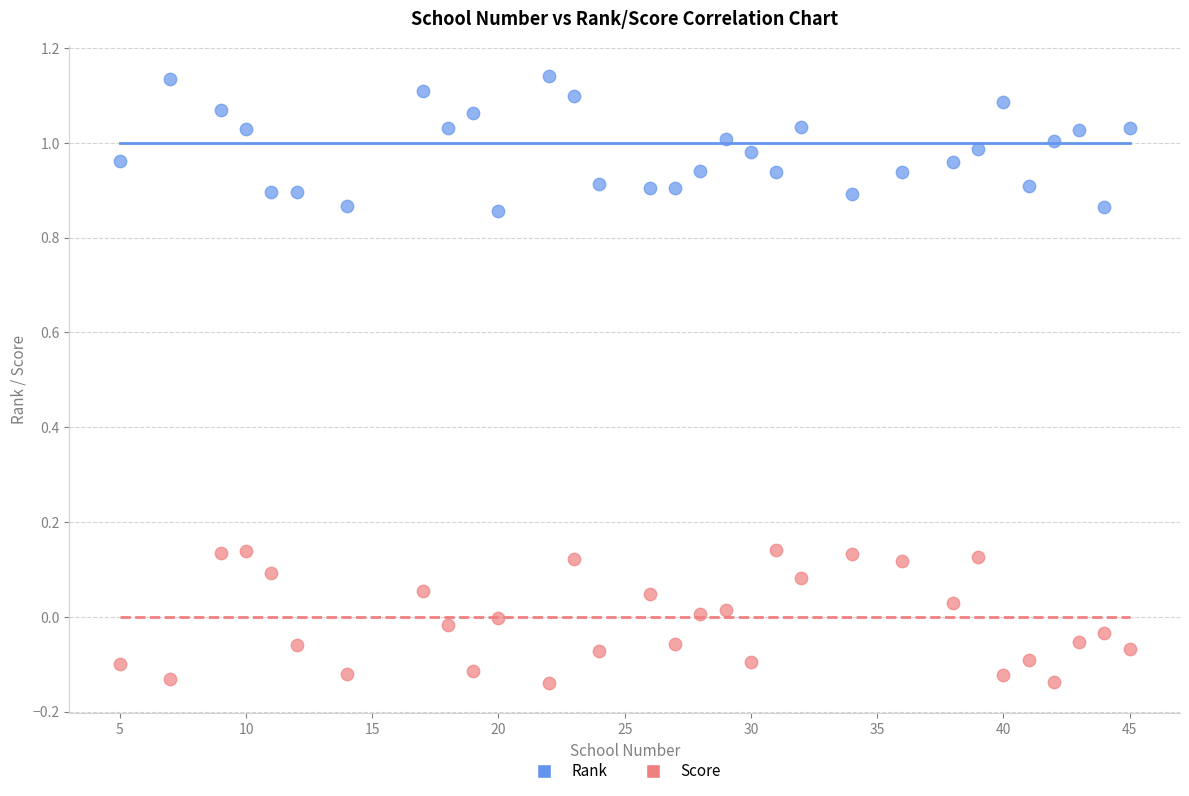

Which series reaches the minimum Y coordinate?

Score